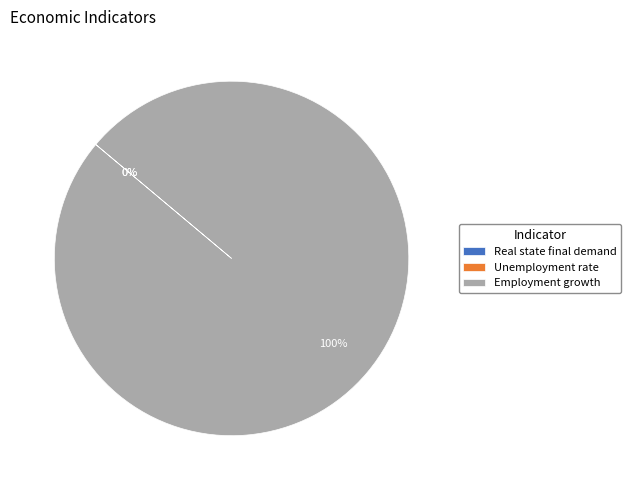

Is there a majority slice in this chart?

Yes